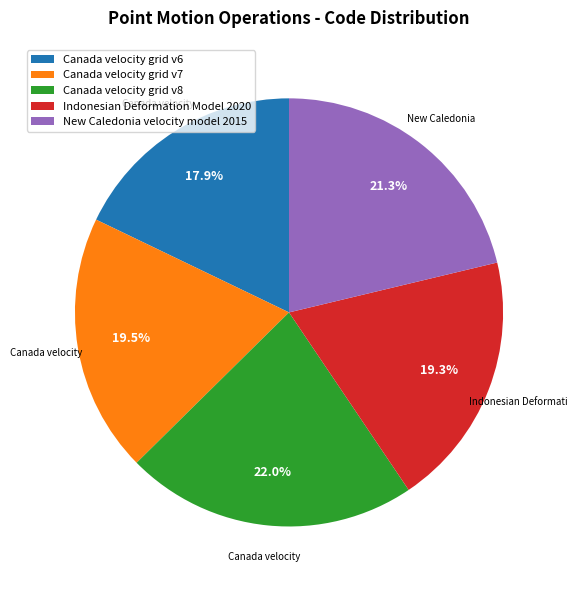

True or false: Indonesian Deformation Model 2020 accounts for 28% of the total.

False